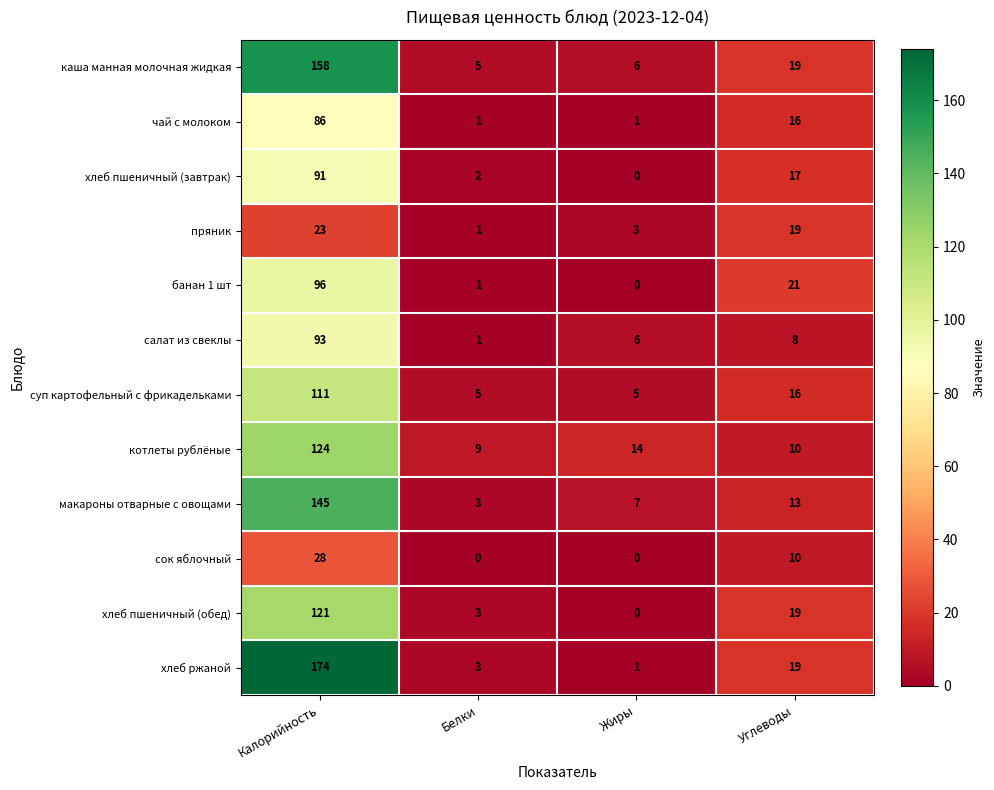

Which category has the highest value across all series?

Калорийность